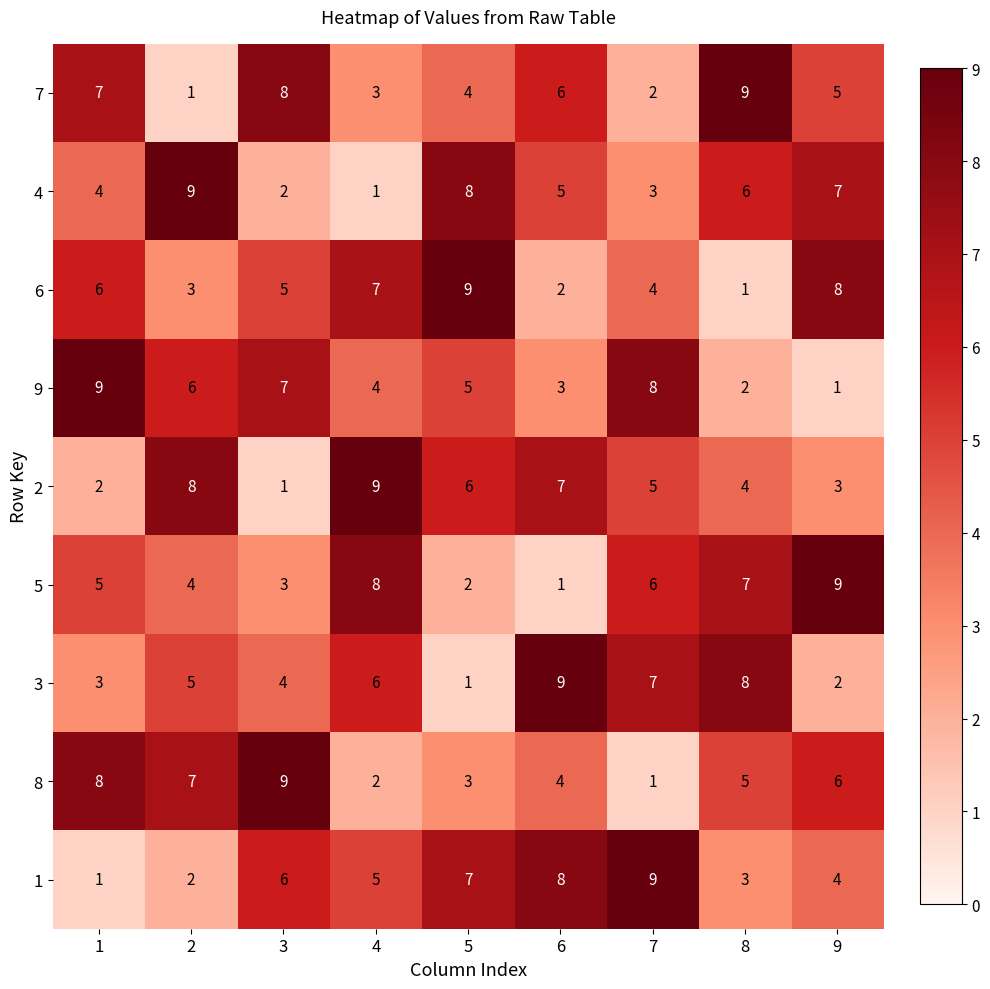

At how many categories does at least one series exceed 6?

9